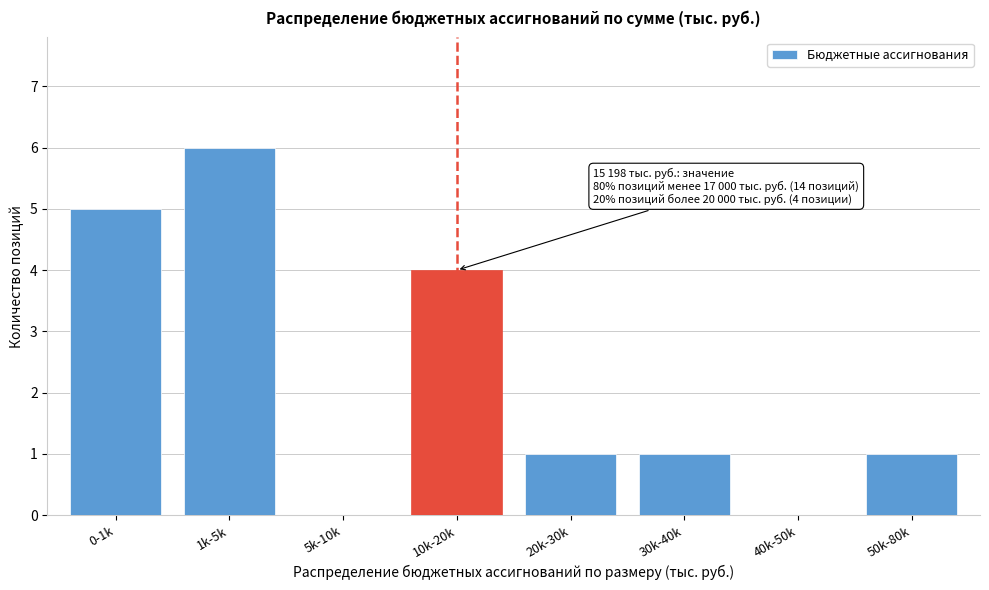

Reading left to right, what are all the values shown in this chart?

0-1k=5	1k-5k=6	5k-10k=0	10k-20k=4	20k-30k=1	30k-40k=1	40k-50k=0	50k-80k=1